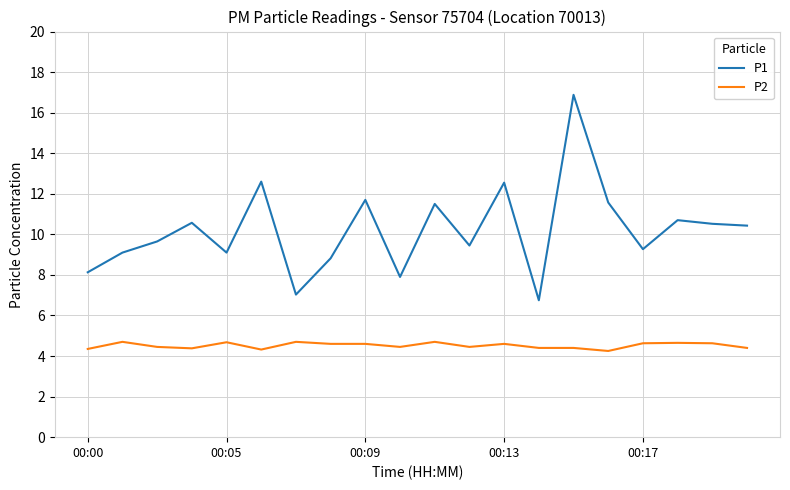

What is the maximum value shown in the chart?

16.9